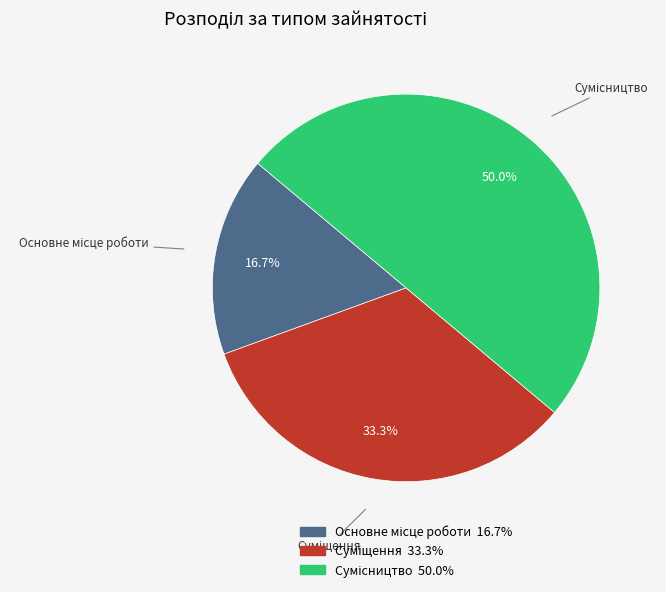

Does Основне місце роботи account for over 50% of the chart?

No